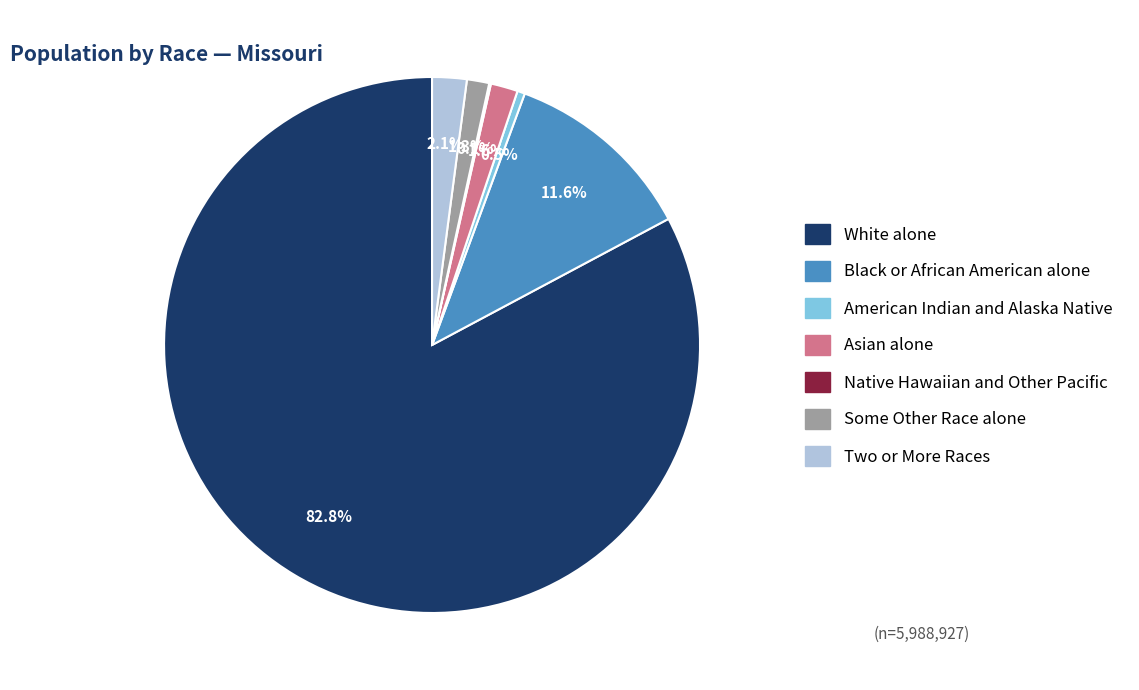

The Two or More Races slice represents 17% of the pie. True or false?

False